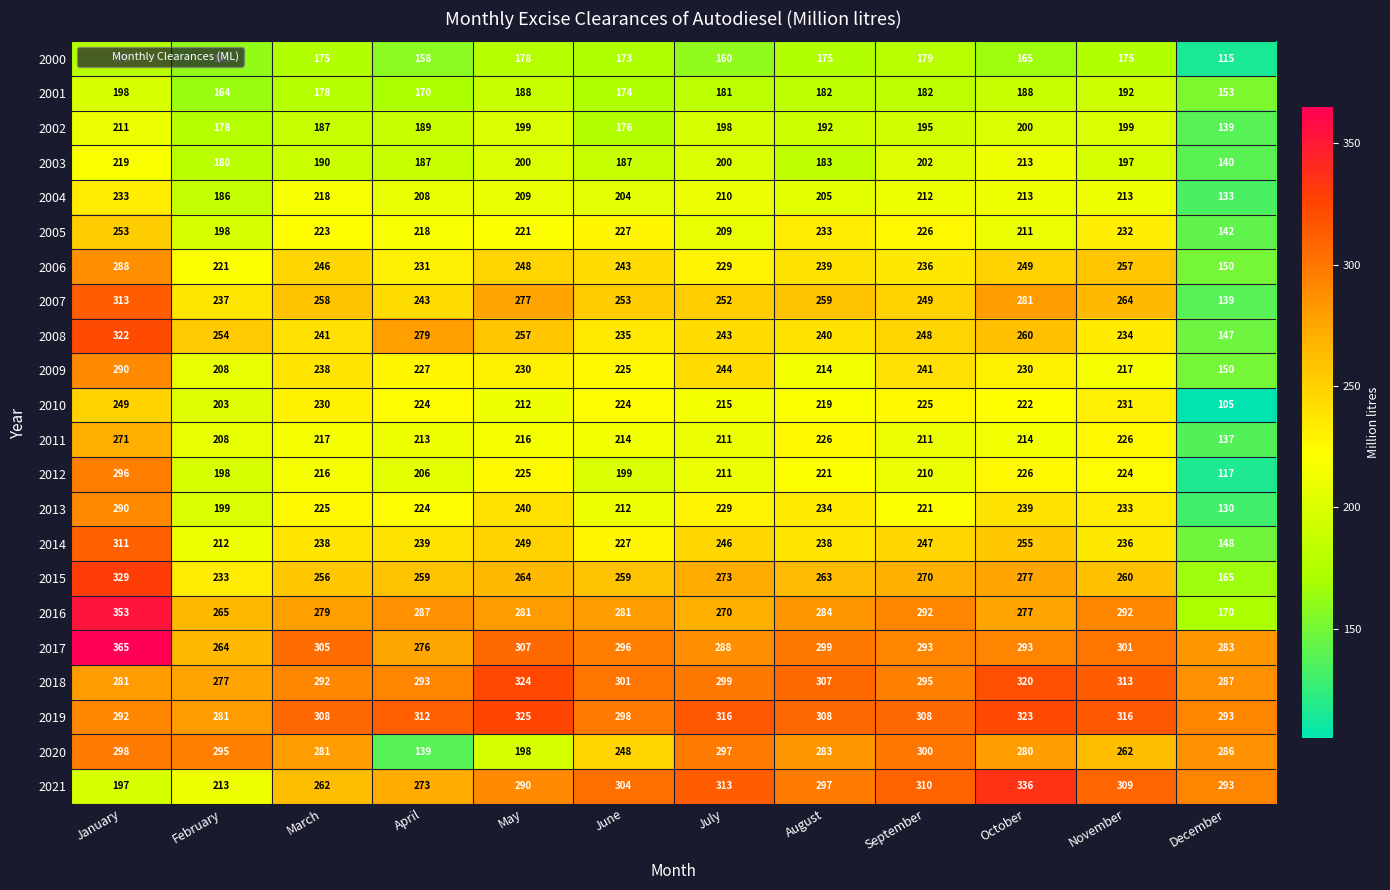

Where is 2016 nearest to the value 261?

February